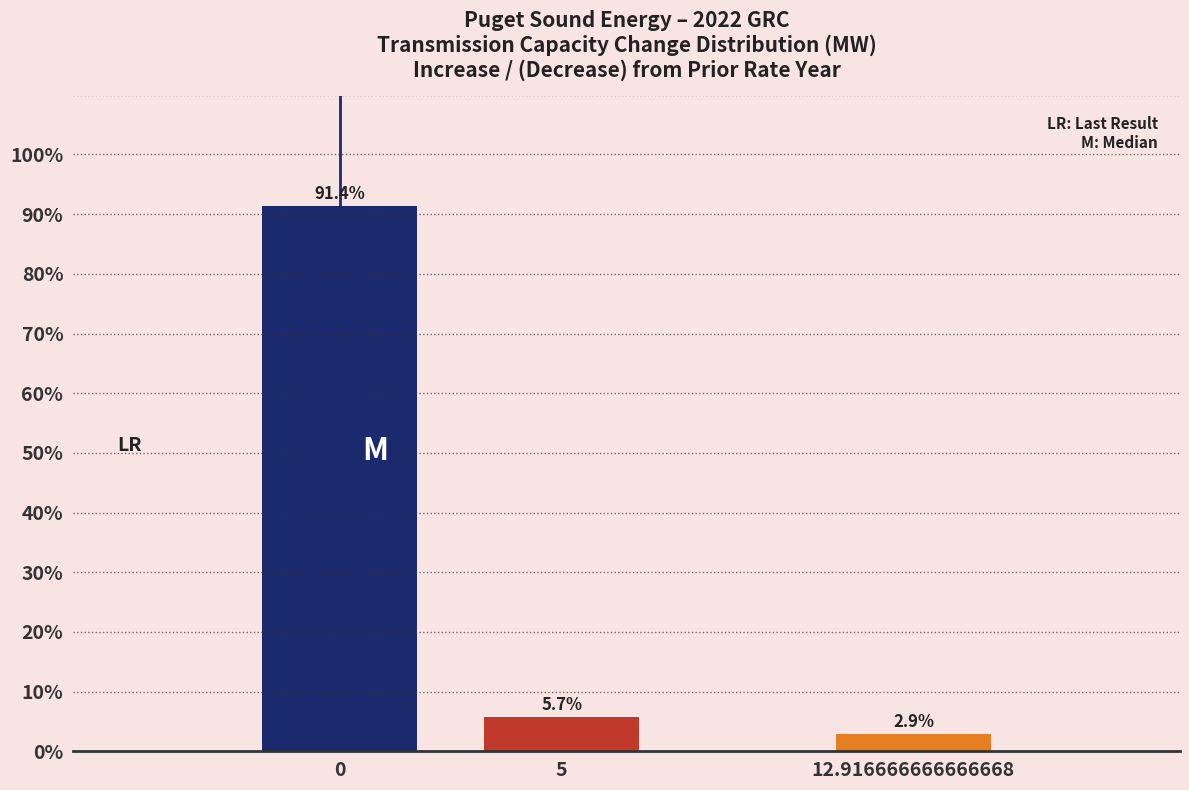

Reading right to left, extract all data points from this chart.

2.9	5.7	91.4